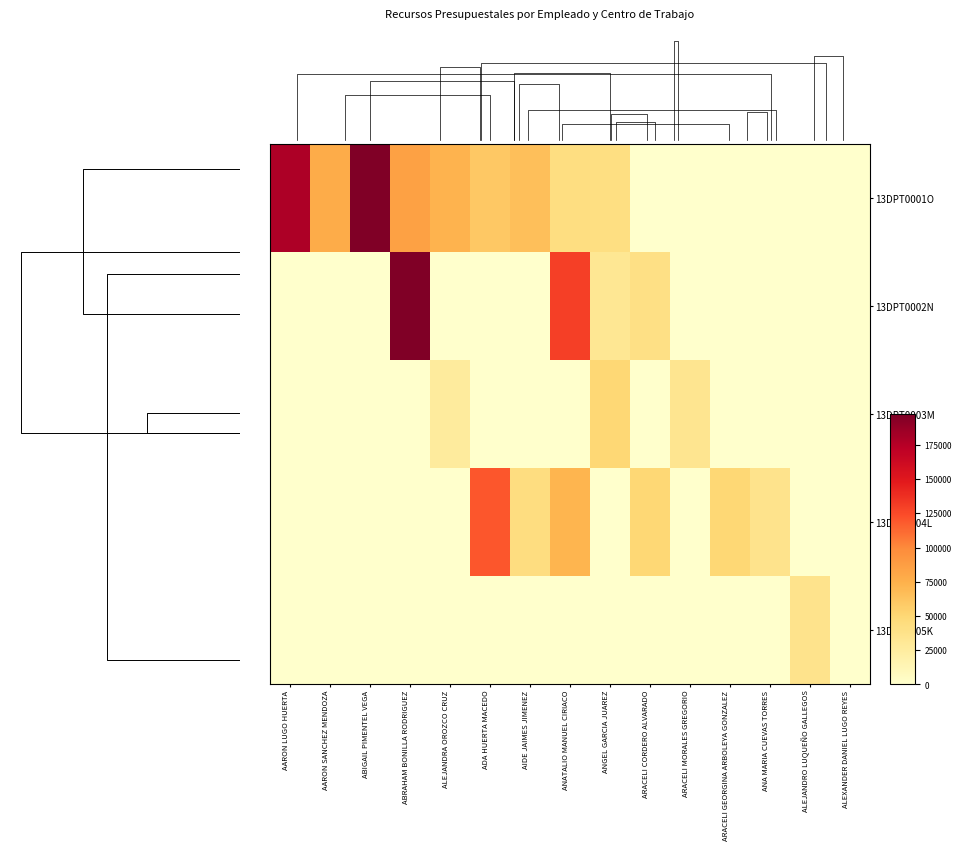

List the labels in order of 13DPT0004L value, smallest first.

AARON LUGO HUERTA, AARON SANCHEZ MENDOZA, ABIGAIL PIMENTEL VEGA, ABRAHAM BONILLA RODRIGUEZ, ALEJANDRA OROZCO CRUZ, ANGEL GARCIA JUAREZ, ARACELI MORALES GREGORIO, ALEJANDRO LUQUEÑO GALLEGOS, ALEXANDER DANIEL LUGO REYES, ANA MARIA CUEVAS TORRES, AIDE JAIMES JIMENEZ, ARACELI CORDERO ALVARADO, ARACELI GEORGINA ARBOLEYA GONZALEZ, ANATALIO MANUEL CIRIACO, ADA HUERTA MACEDO